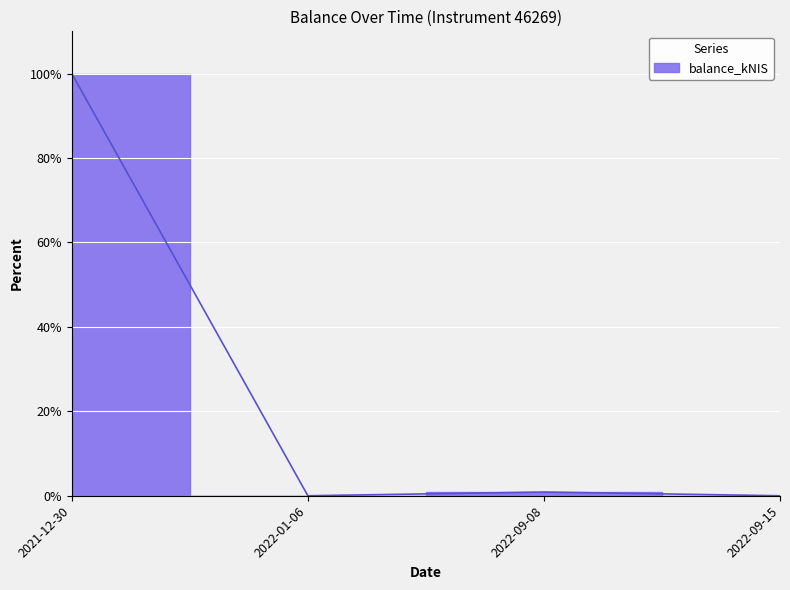

What is the difference between the values at 2022-09-08 and 2022-09-15?

0.9